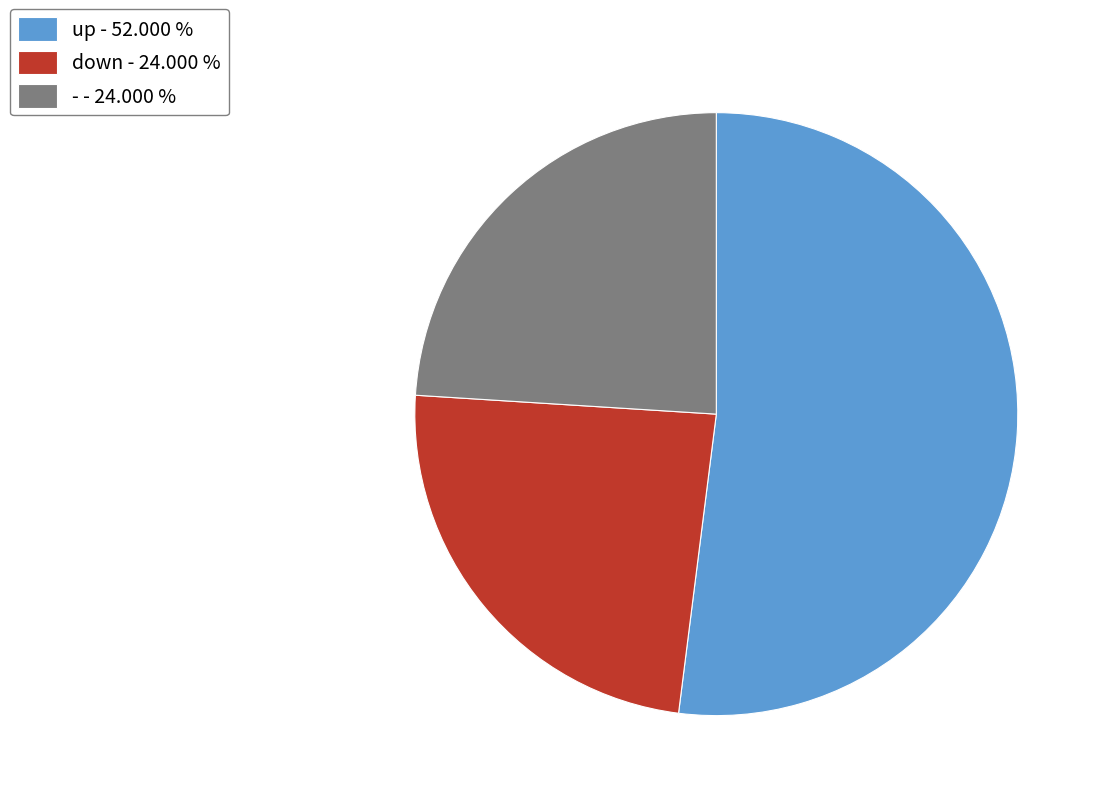

Which category accounts for the majority?

up